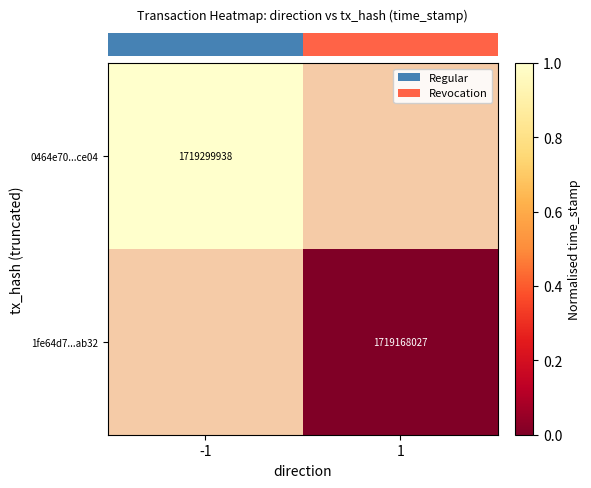

Is it true that row_1 equals nan at -1?

False